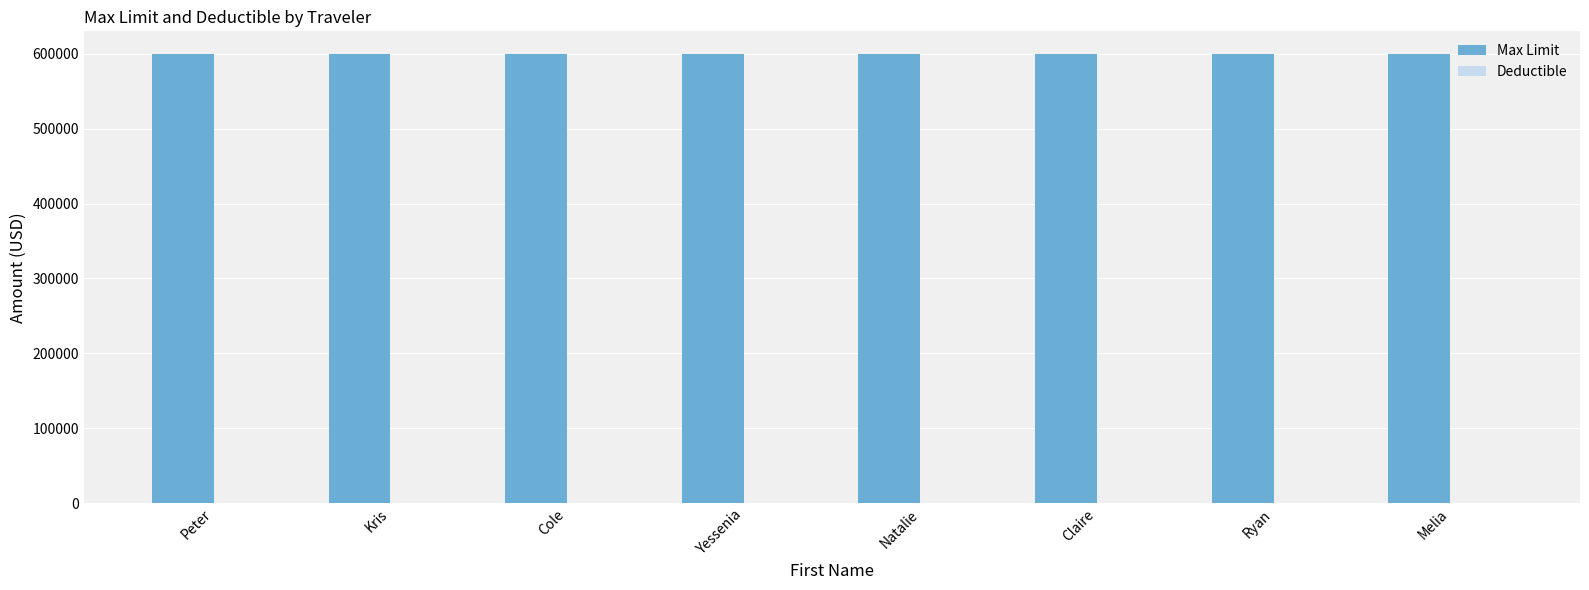

List the series in order of their peak value, highest first.

Max Limit, Deductible